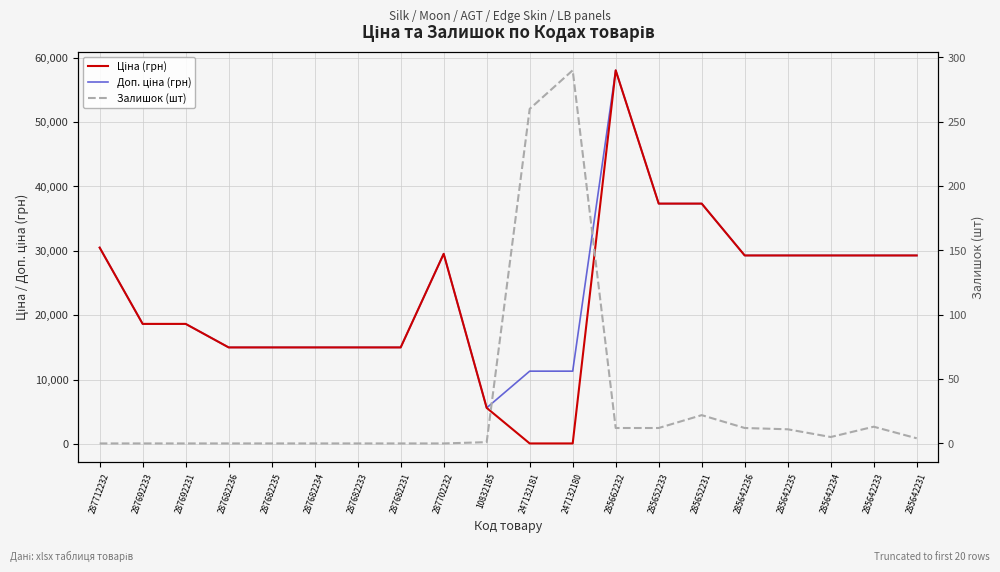

How many data points in Залишок (шт) are above 4?

9